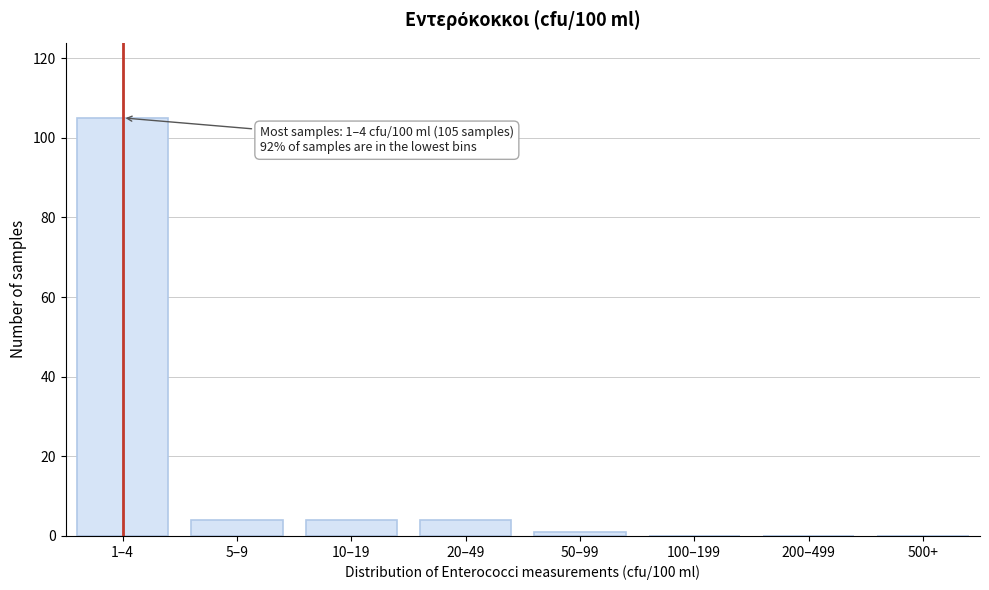

Reading right to left, what are all the values shown in this chart?

500+=0	200–499=0	100–199=0	50–99=1	20–49=4	10–19=4	5–9=4	1–4=105